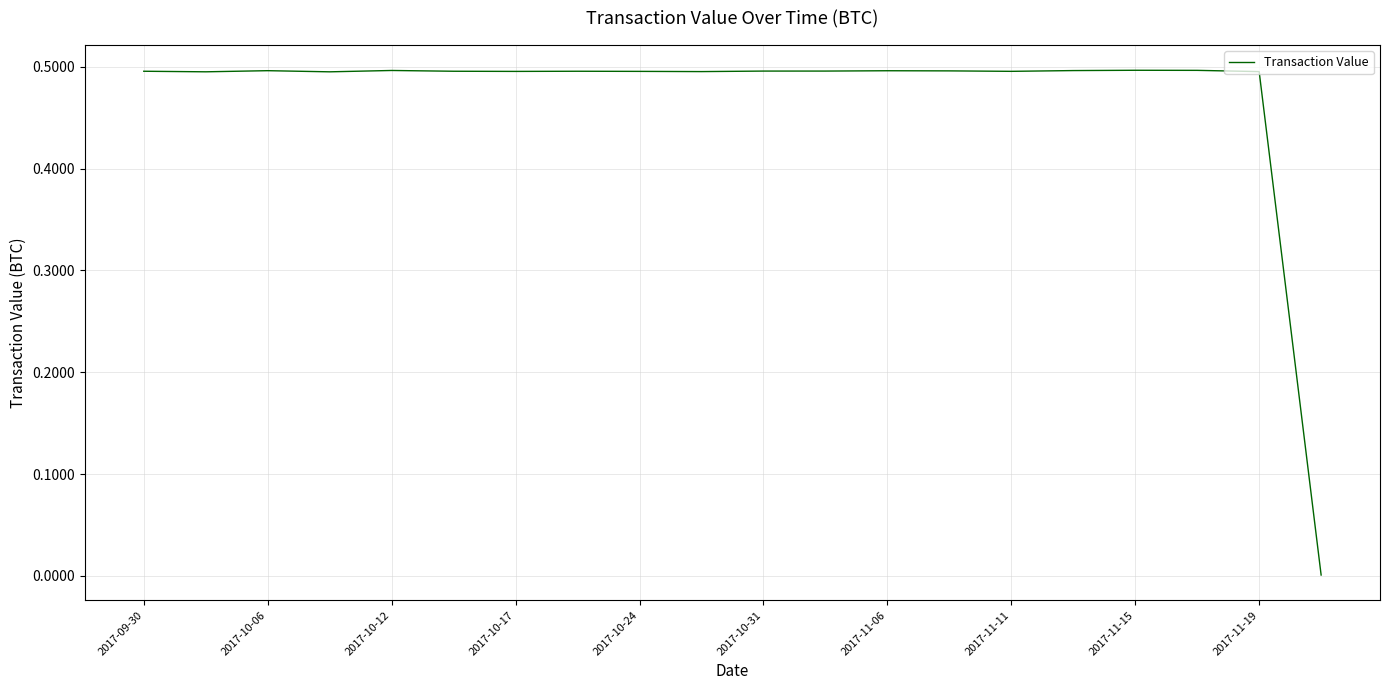

What is the greatest value displayed?

0.5